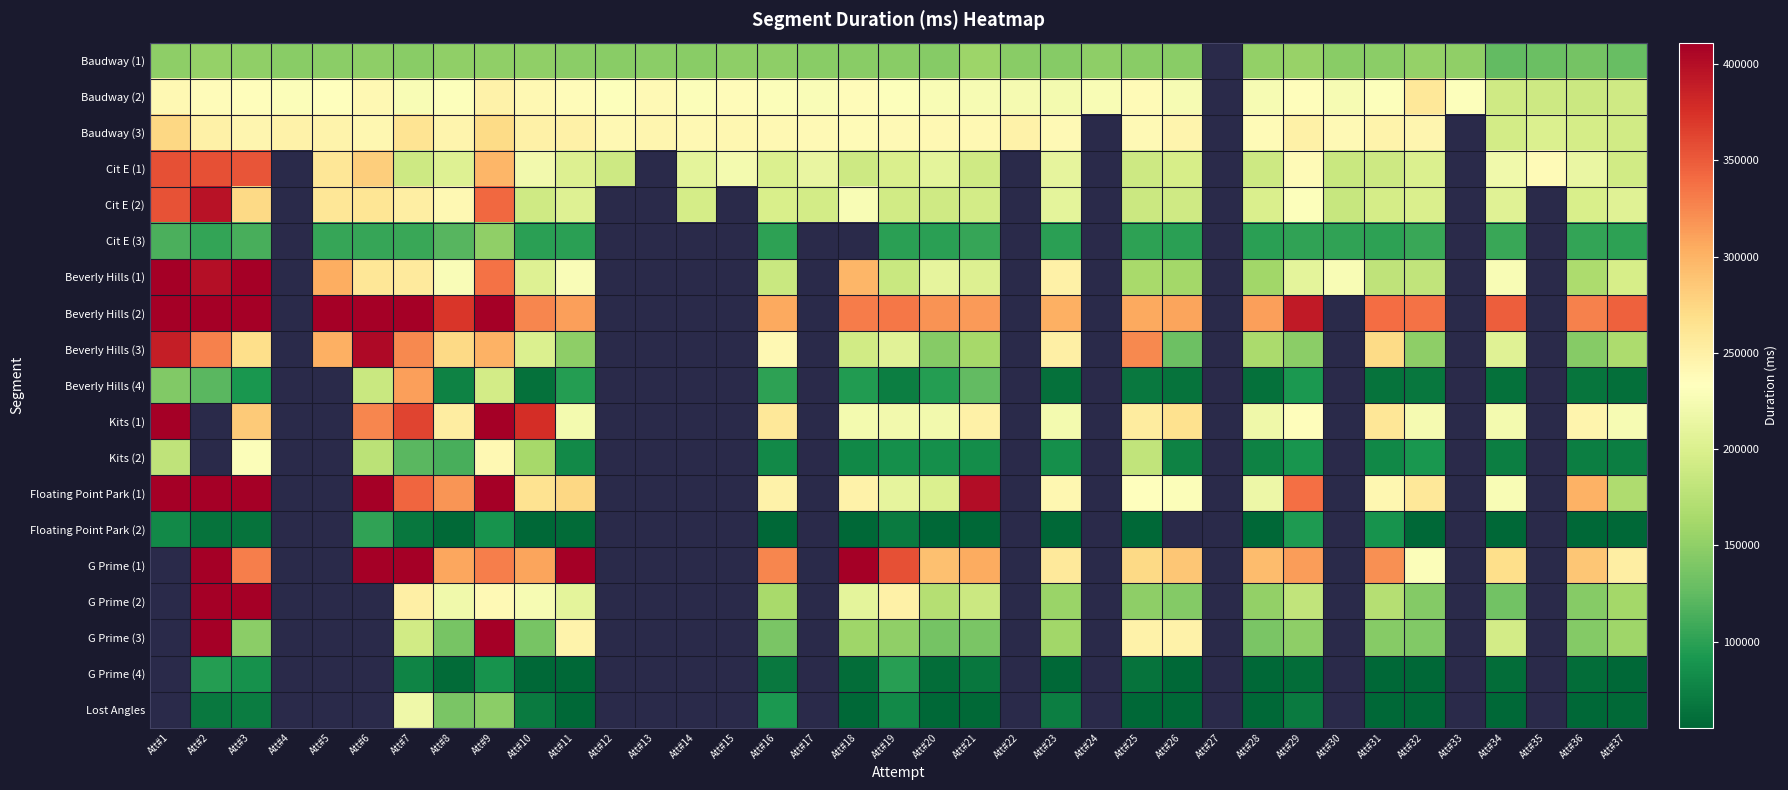

At Att#9, list the series in order from smallest to largest.

G Prime (4), Floating Point Park (2), Lost Angles, Cit E (3), Baudway (1), Beverly Hills (4), G Prime (2), Kits (2), Baudway (2), Baudway (3), Cit E (1), Beverly Hills (3), G Prime (1), Beverly Hills (1), Cit E (2), G Prime (3), Kits (1), Floating Point Park (1), Beverly Hills (2)